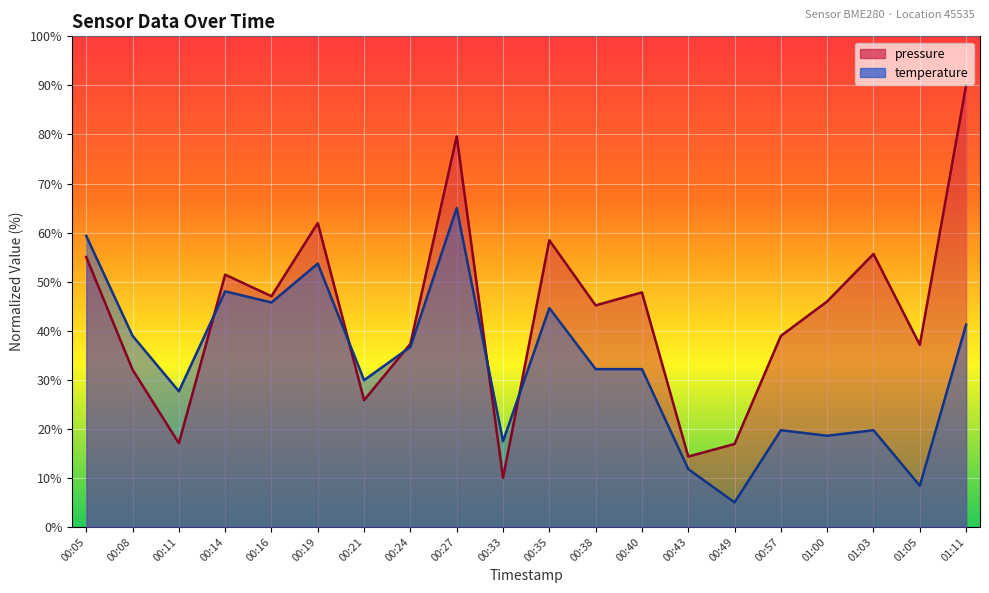

How many categories are shown in the chart?

20